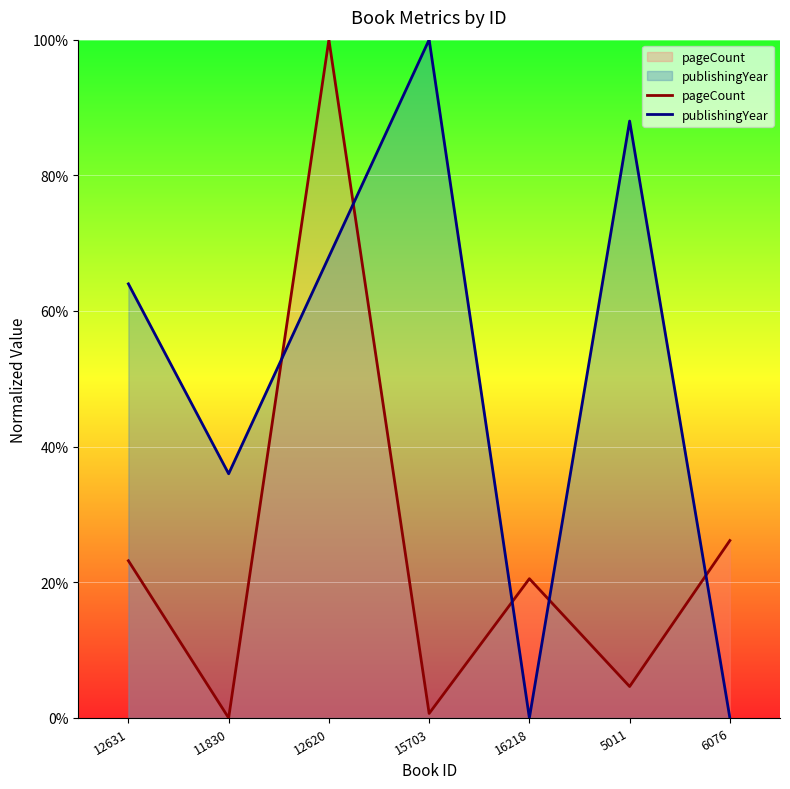

Between which two adjacent categories do publishingYear and pageCount first intersect?

11830 and 12620